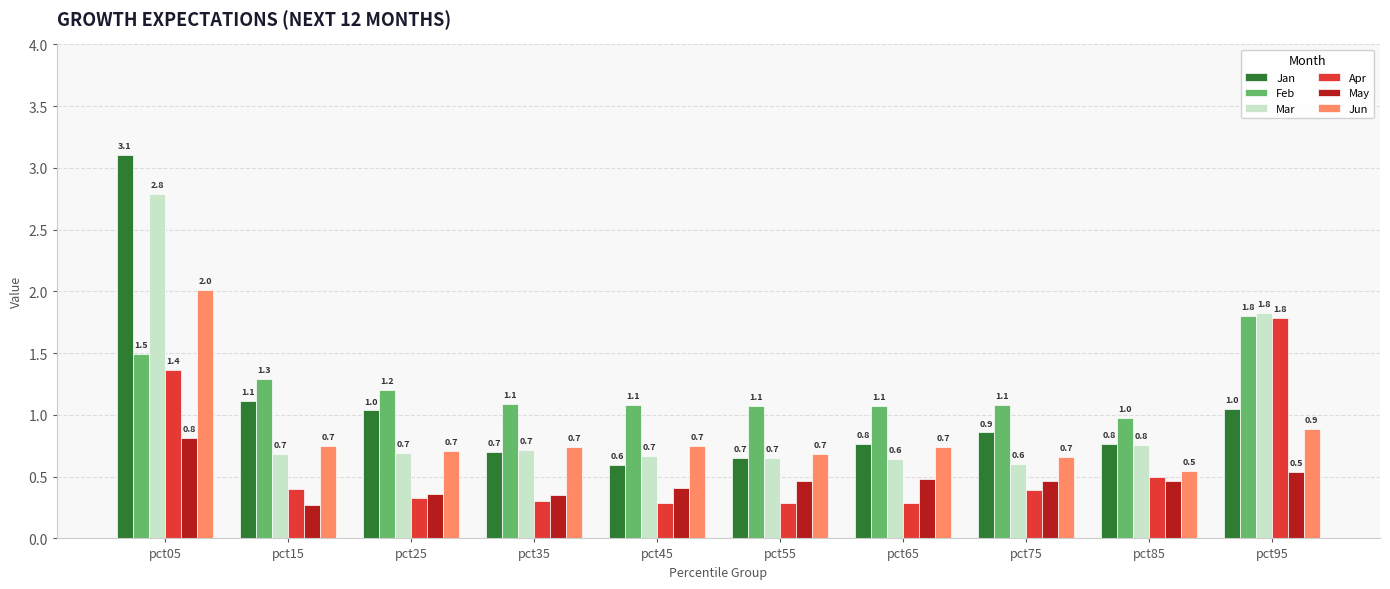

Is it true that Feb equals 1.5 at pct45?

False